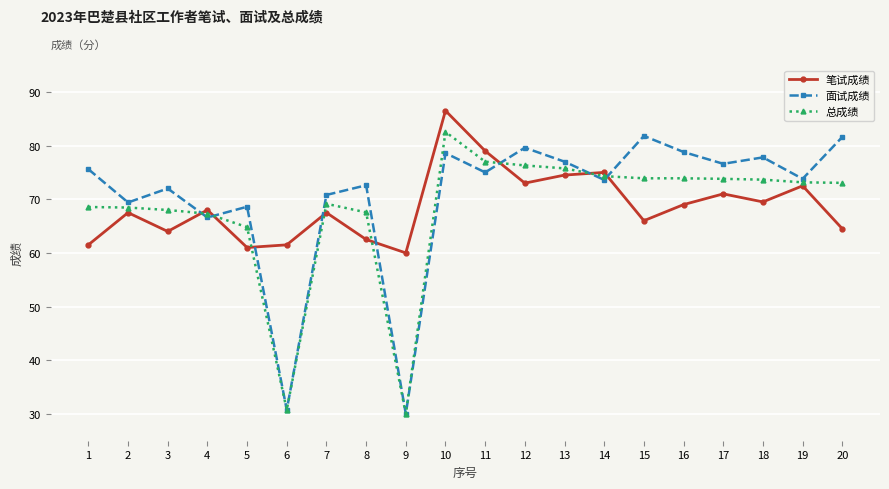

What is the maximum value for 笔试成绩?

86.5